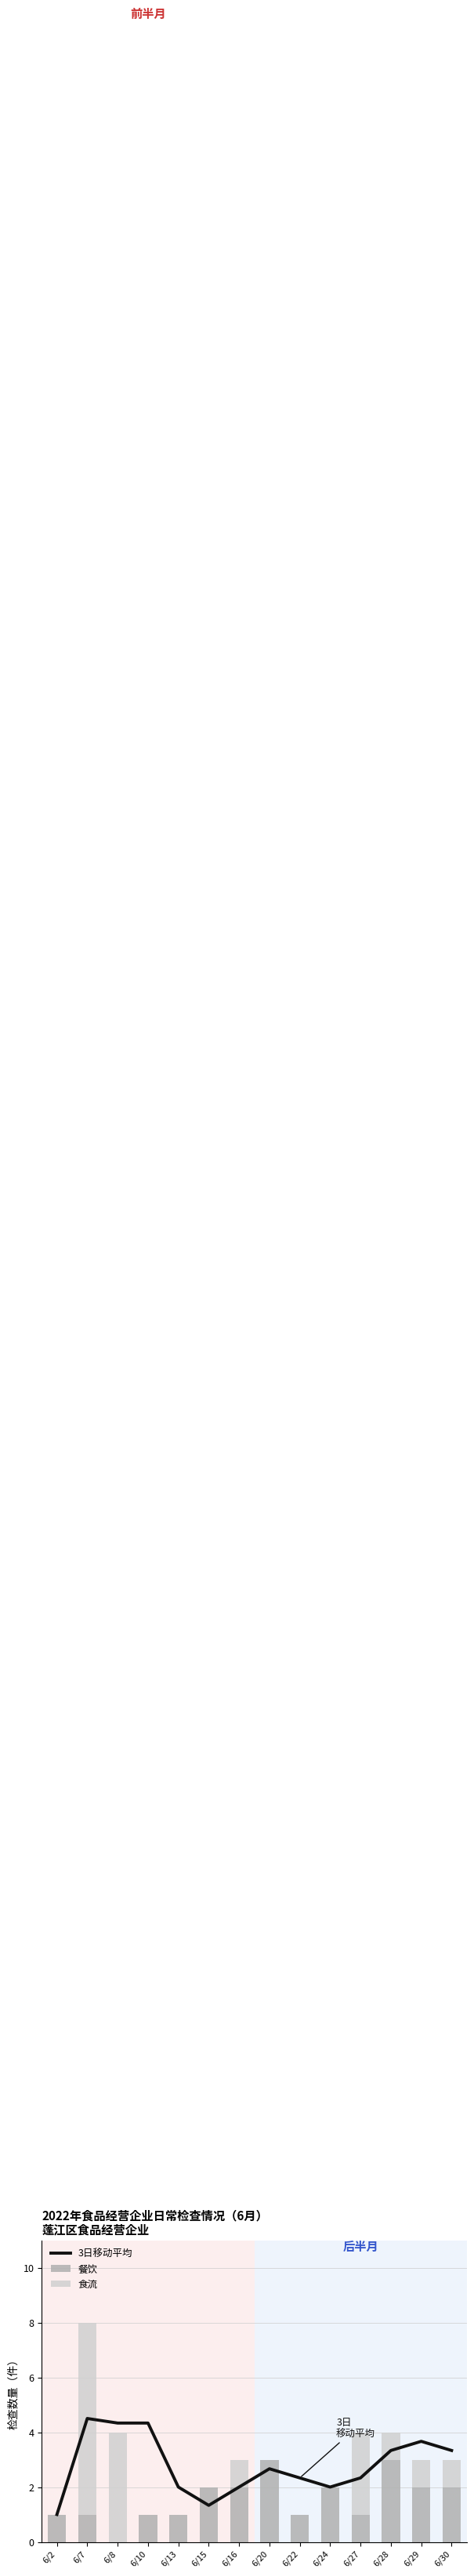

How many categories are shown in the chart?

14